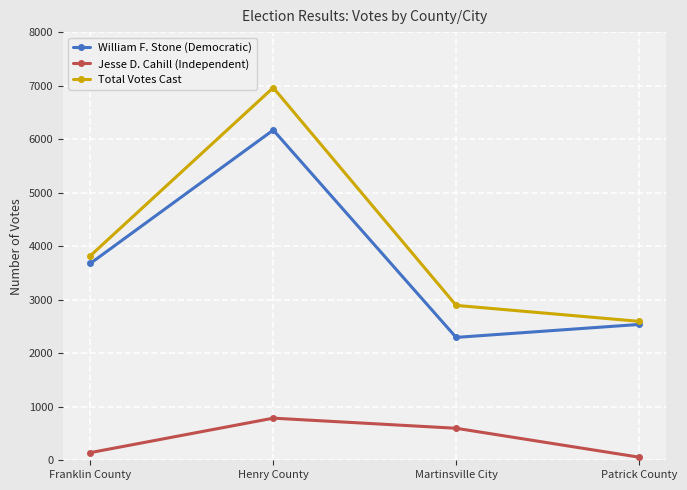

What is the value of the Total Votes Cast point at the 2nd from the left?

6962